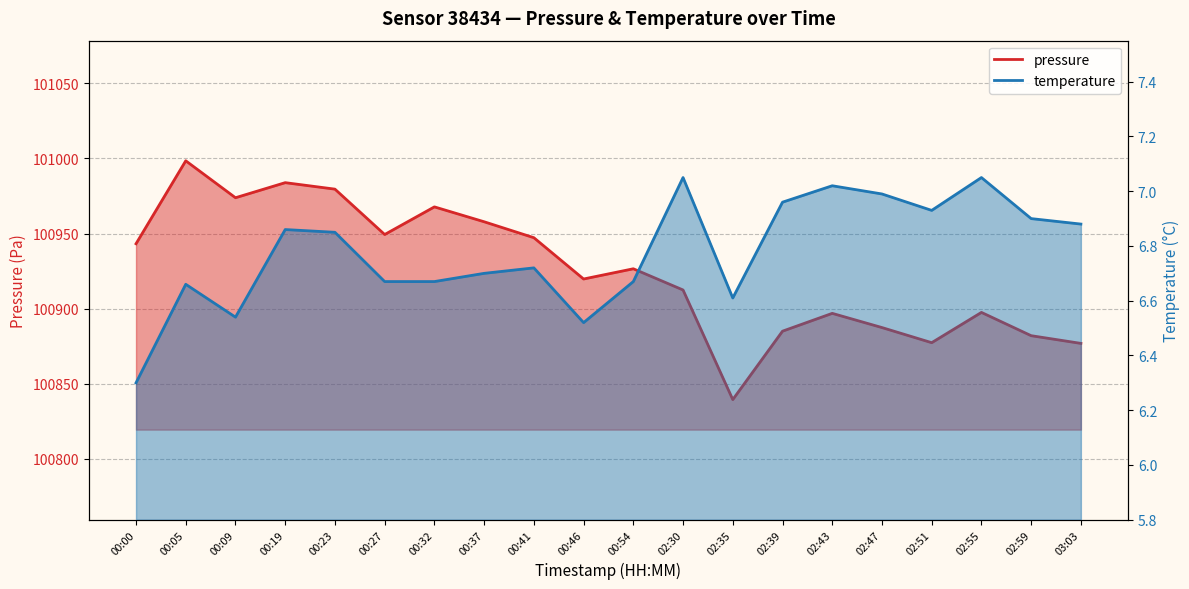

How many values in the pressure series exceed 100926?

10